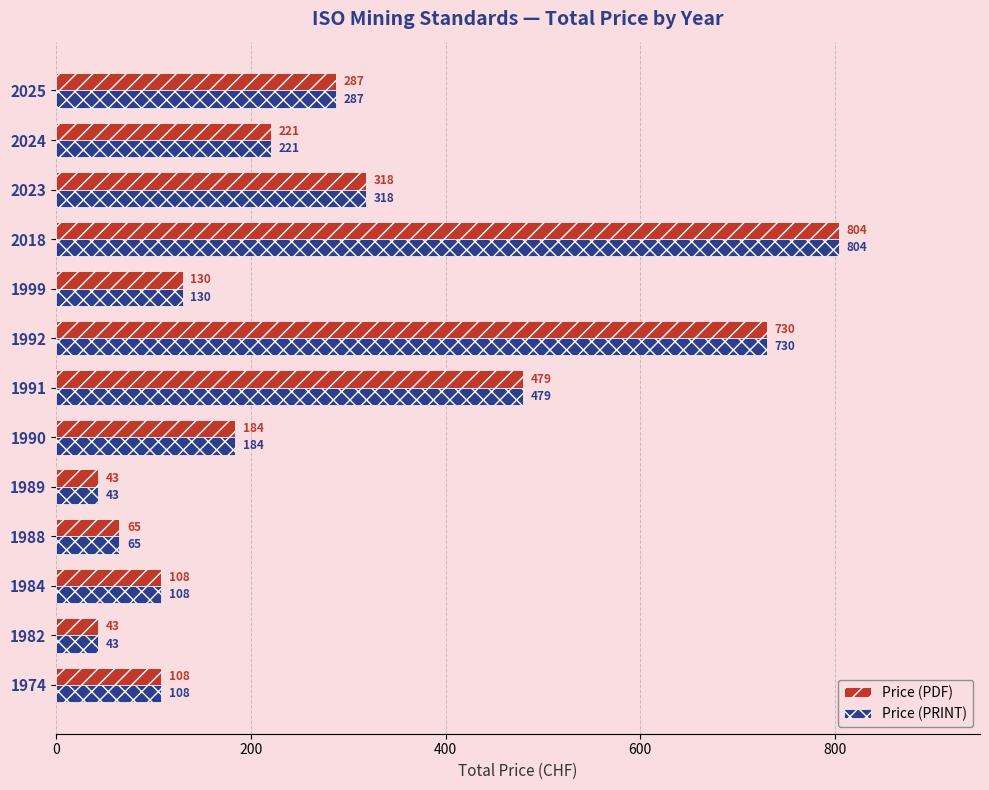

At which label is Price (PRINT) closest to 423?

1991